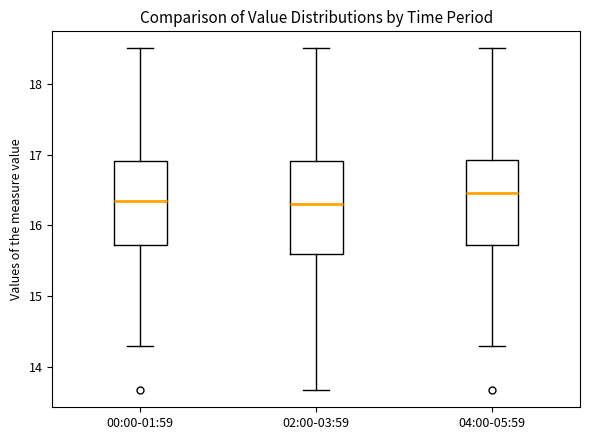

Where does the median line of the box for 00:00-01:59 sit on the y-axis? The values are not printed on the chart, so give them approximately, as read against the axis.

16.4